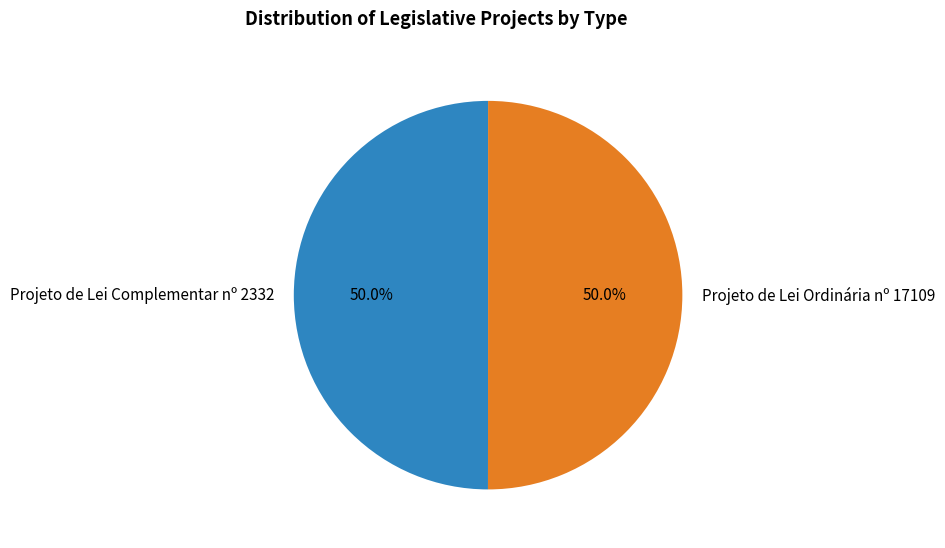

Is the sum of Projeto de Lei Ordinária nº 17109 and Projeto de Lei Complementar nº 2332 greater than half?

Yes